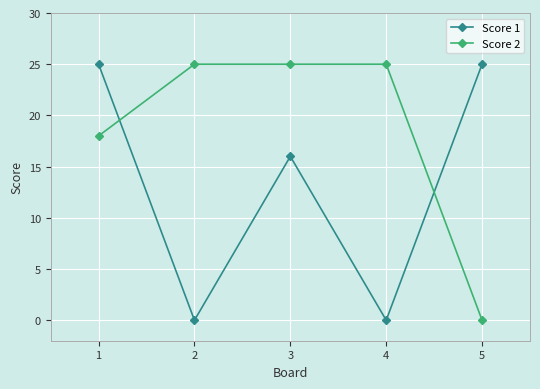

How many interior local valleys does the Score 1 series have?

2